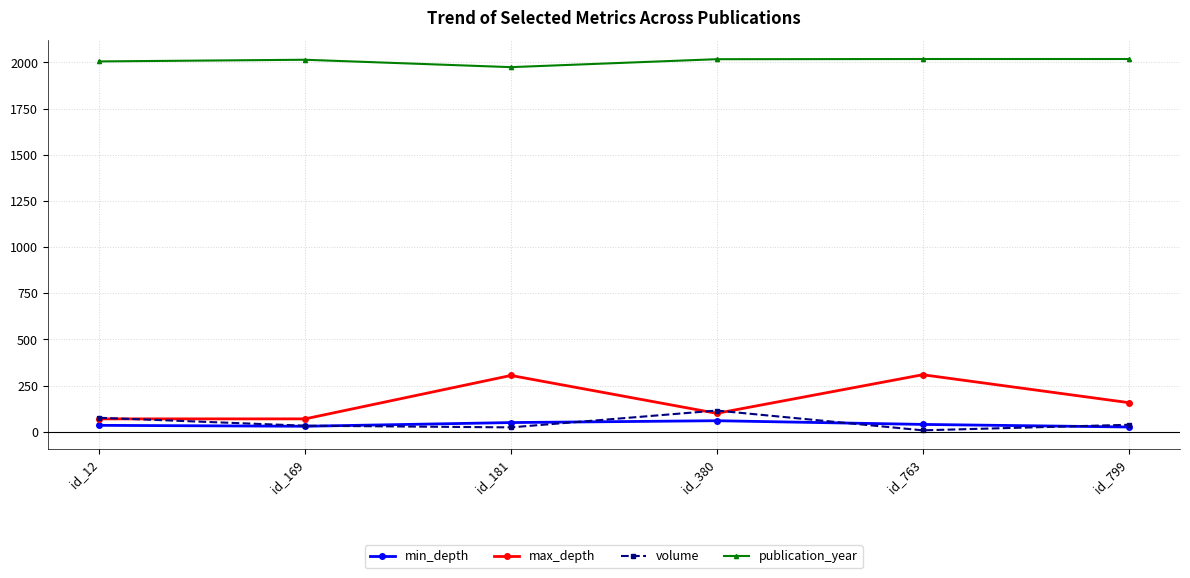

What is the total value across all series at id_799?

2240